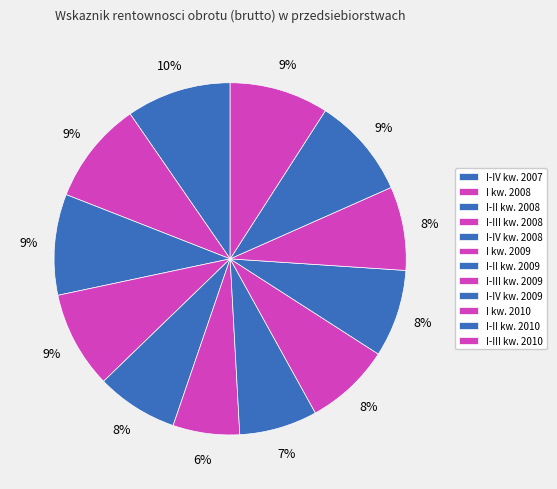

To the nearest percent, what portion does I-II kw. 2010 represent?

9%